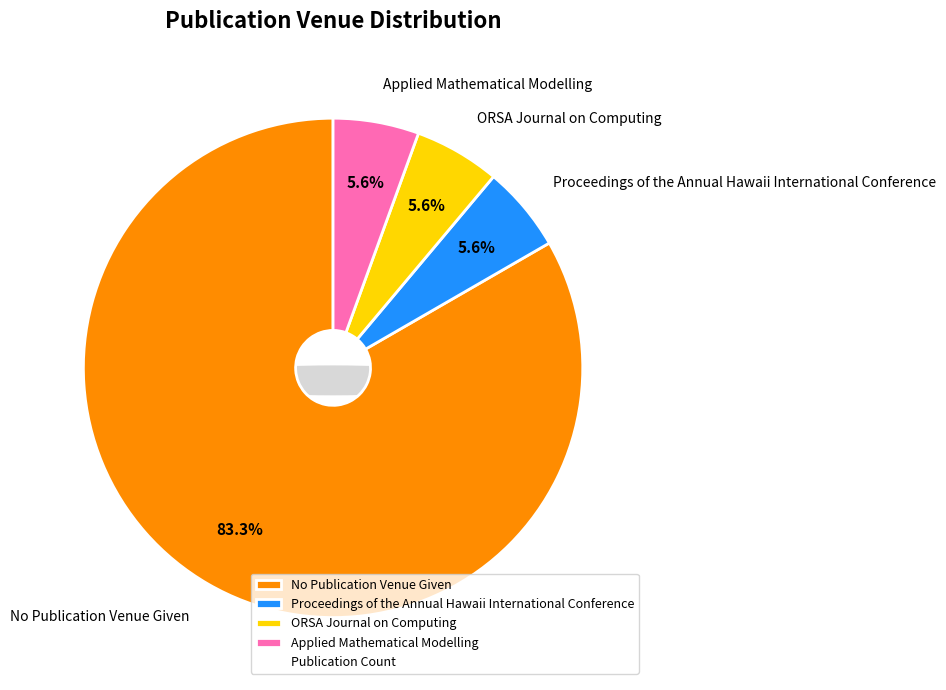

What is the ratio of the value at No Publication Venue Given to the value at Proceedings of the Annual Hawaii International Conference?

15.0